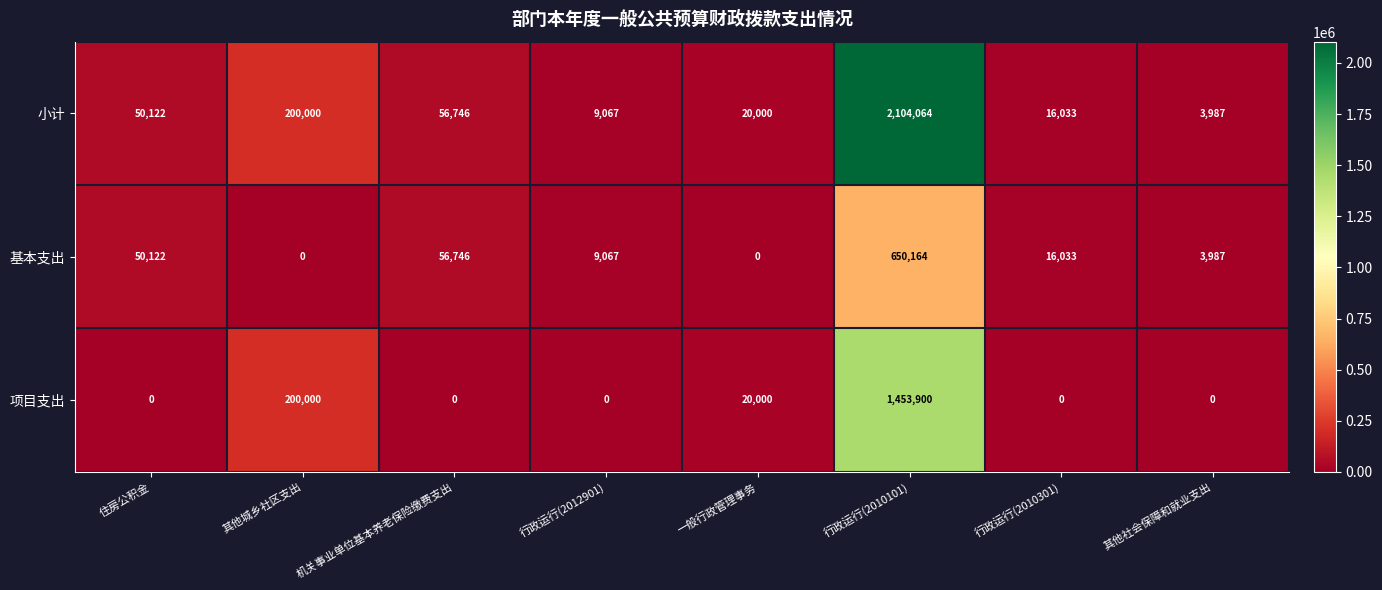

What is the greatest value displayed?

2104064